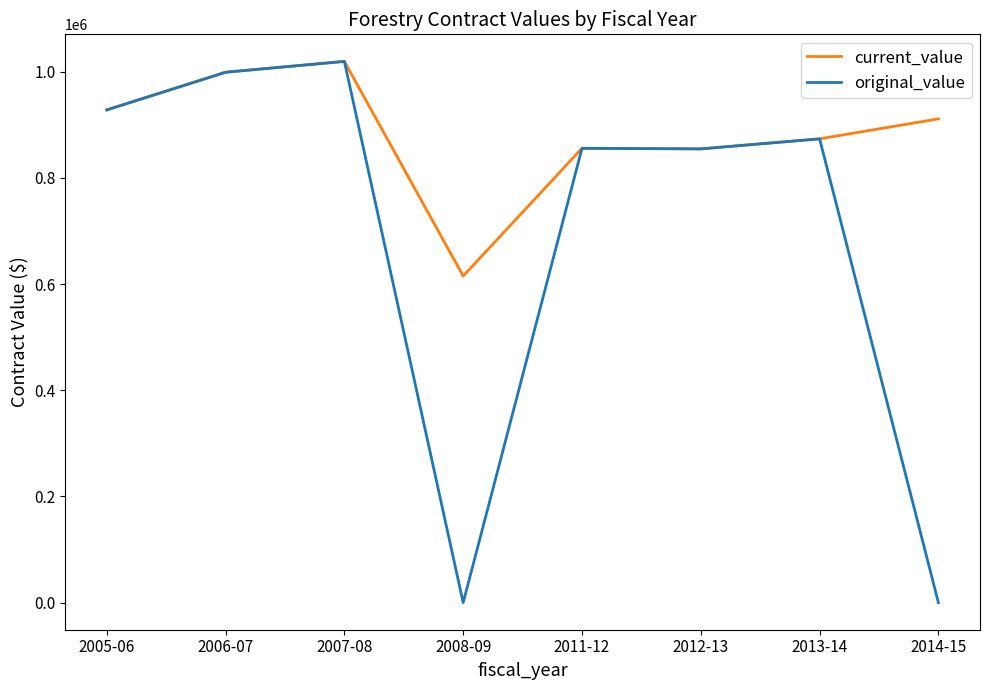

What is the greatest value displayed?

1019622.4